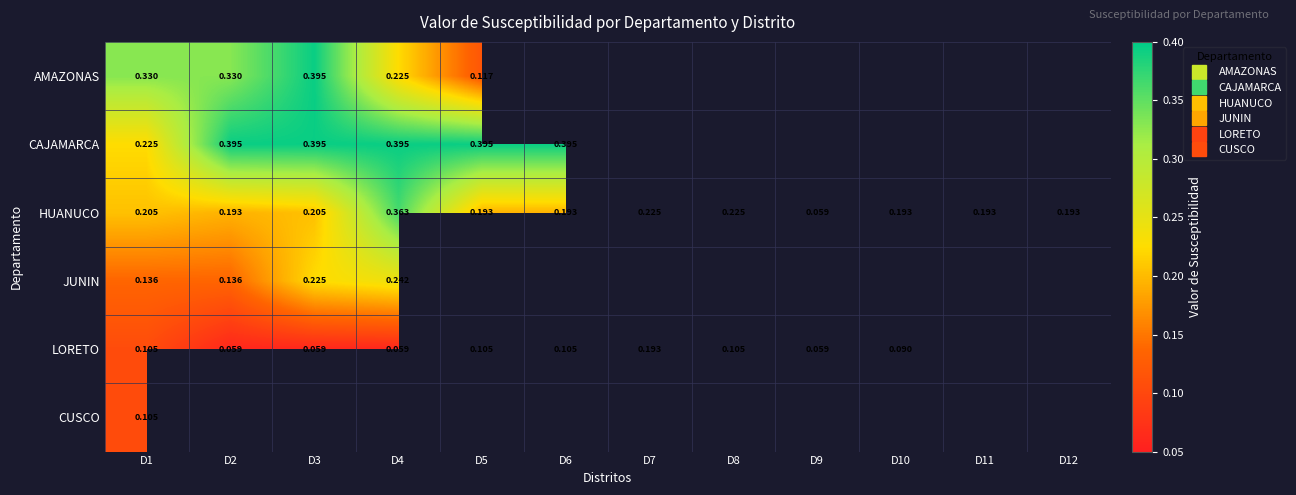

What is the difference between the highest and lowest values at D4?

0.3